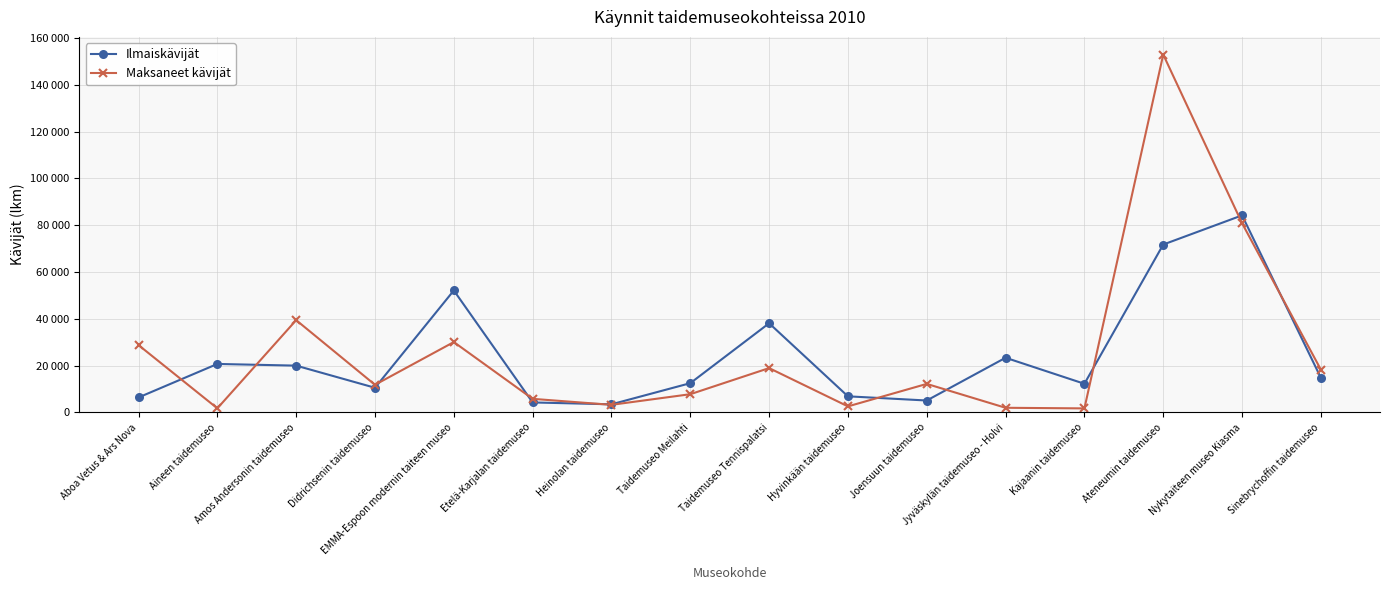

Which series has the widest spread of values?

Maksaneet kävijät